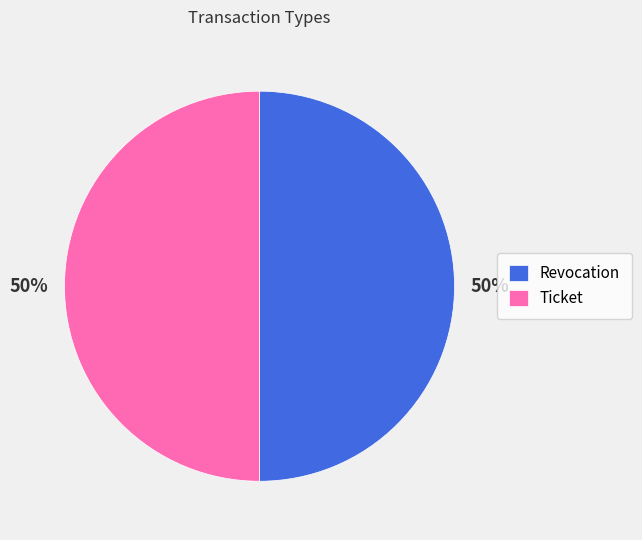

To the nearest percent, what percentage of the pie is Revocation?

50%